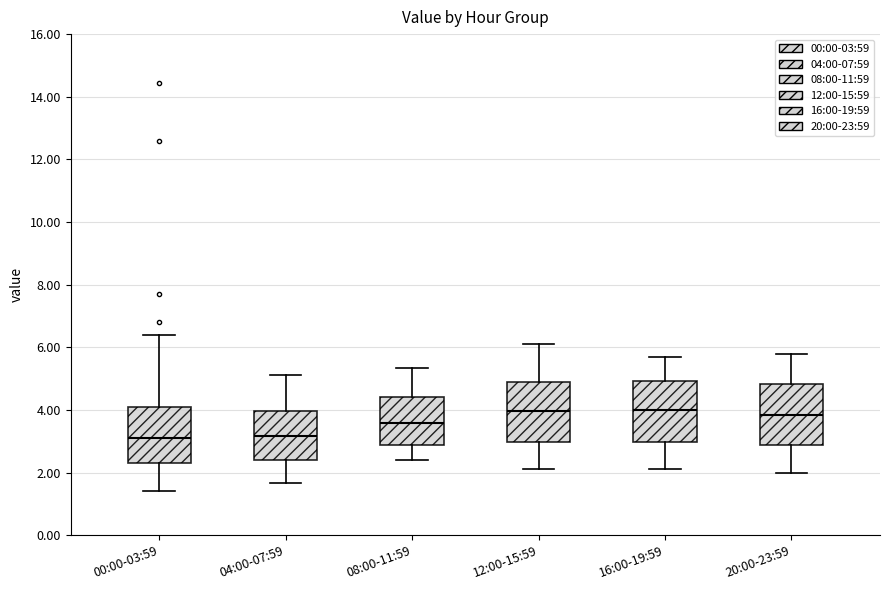

Reading left to right, read every box against the y-axis: the position of its median line, the range the box covers, and the ends of its whiskers. The values are not printed on the chart, so give them approximately, as read against the axis.

00:00-03:59: median 3.2, box 2.2 to 4.0, whiskers 1.4 to 6.4
04:00-07:59: median 3.2, box 2.4 to 4.0, whiskers 1.6 to 5.2
08:00-11:59: median 3.6, box 2.8 to 4.4, whiskers 2.4 to 5.4
12:00-15:59: median 4.0, box 3.0 to 5.0, whiskers 2.2 to 6.2
16:00-19:59: median 4.0, box 3.0 to 5.0, whiskers 2.2 to 5.8
20:00-23:59: median 3.8, box 2.8 to 4.8, whiskers 2.0 to 5.8